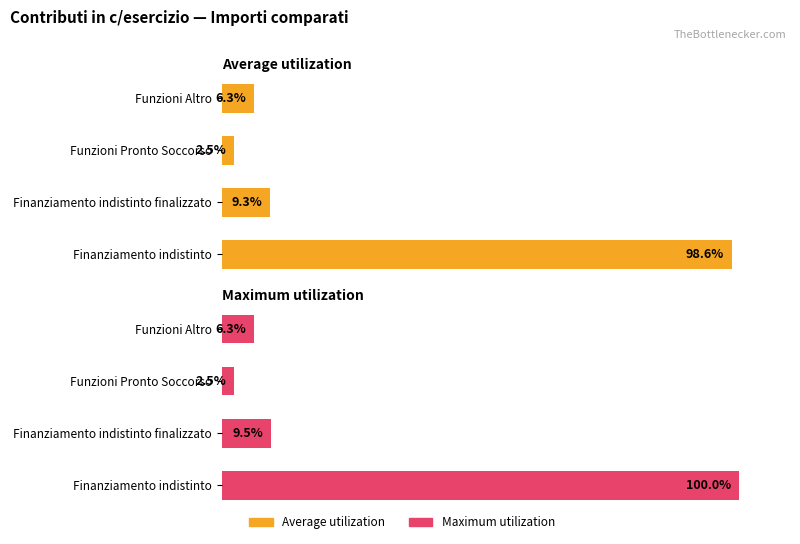

Rank the series by their average value, from highest to lowest.

Maximum utilization, Average utilization